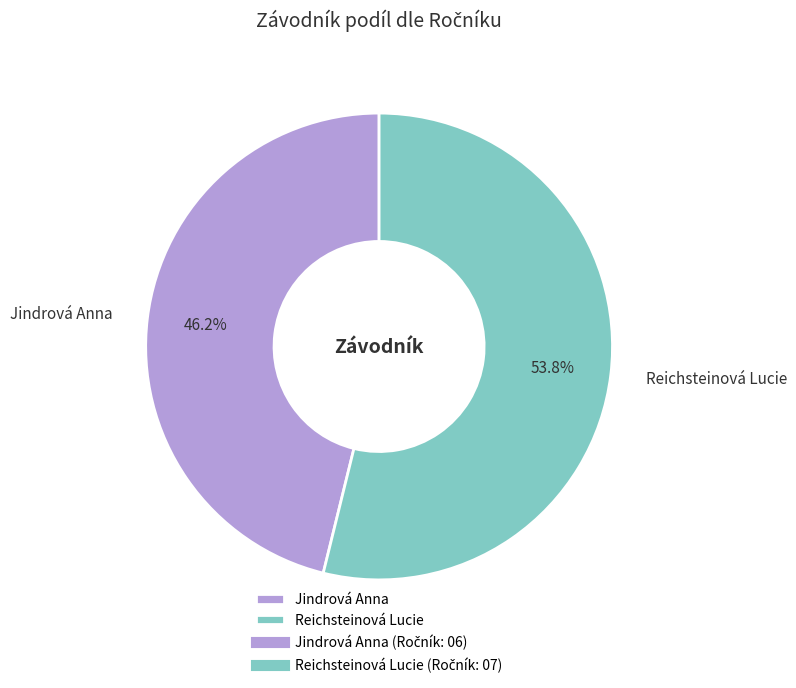

What is the total percentage of Reichsteinová Lucie and Jindrová Anna?

100.0%